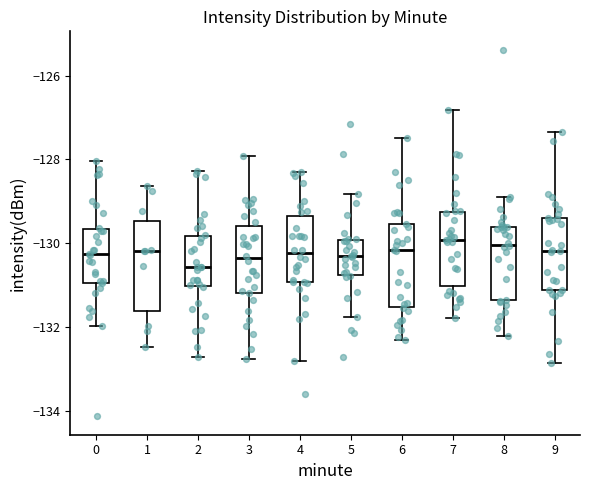

Where is the lower edge of the box at x = 8 on the y-axis? The values are not printed on the chart, so give them approximately, as read against the axis.

-131.4